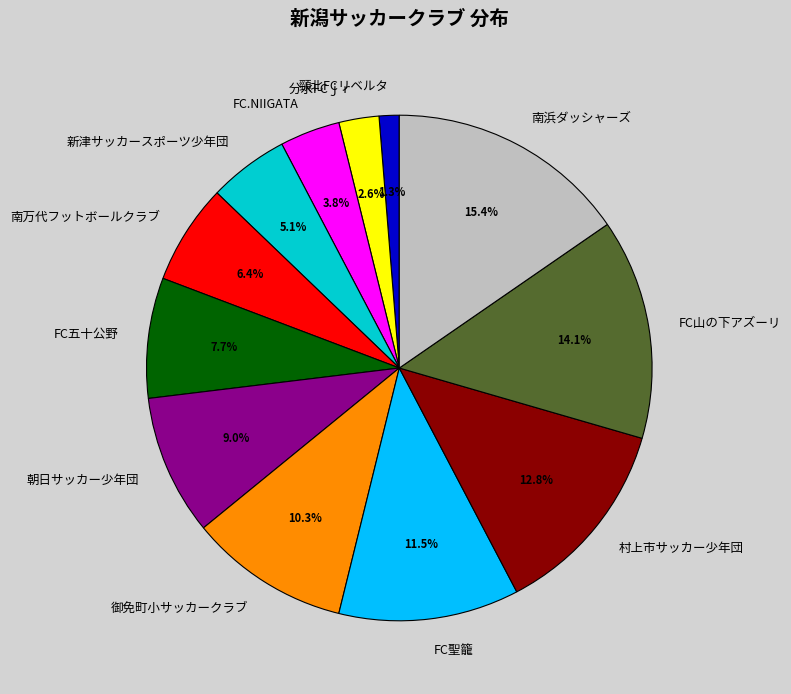

What percentage is the FC五十公野 slice, to the nearest percent?

8%